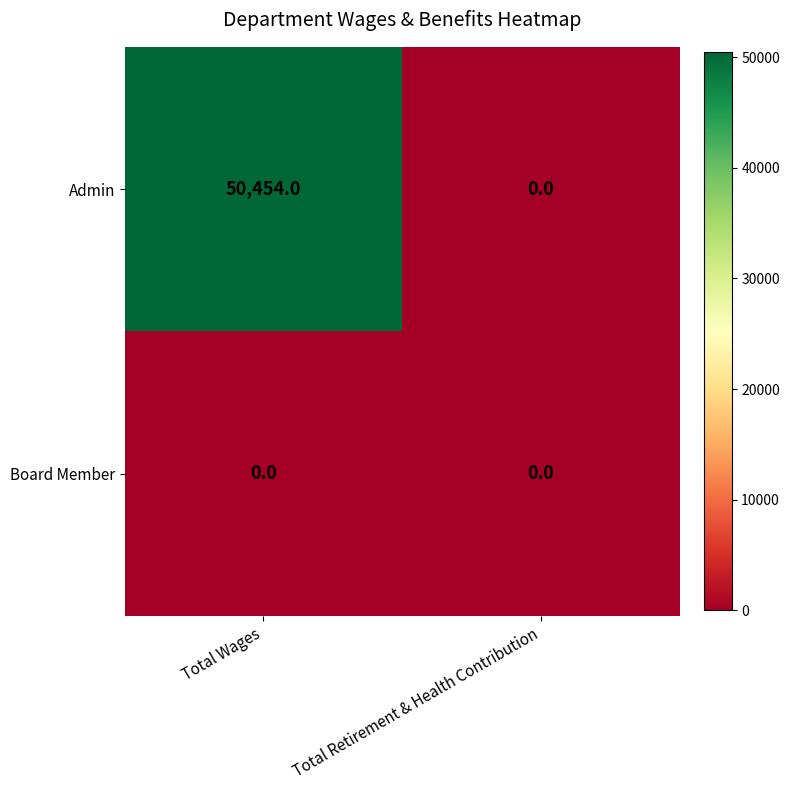

The Board Member series shows 0 at Total Retirement & Health Contribution. True or false?

True